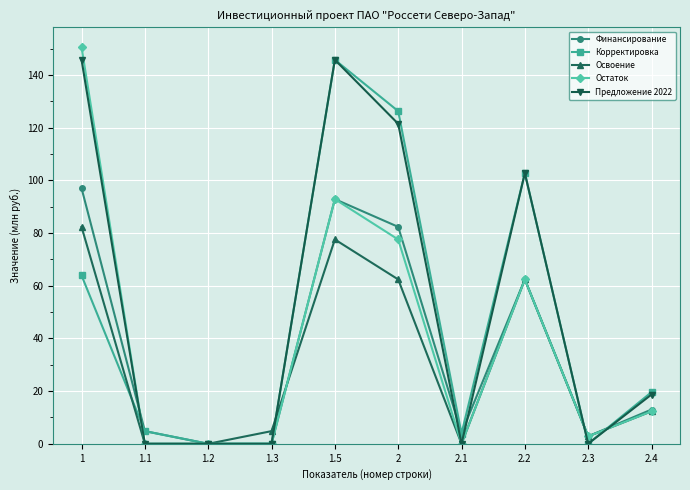

How many distinct data groups are displayed?

5